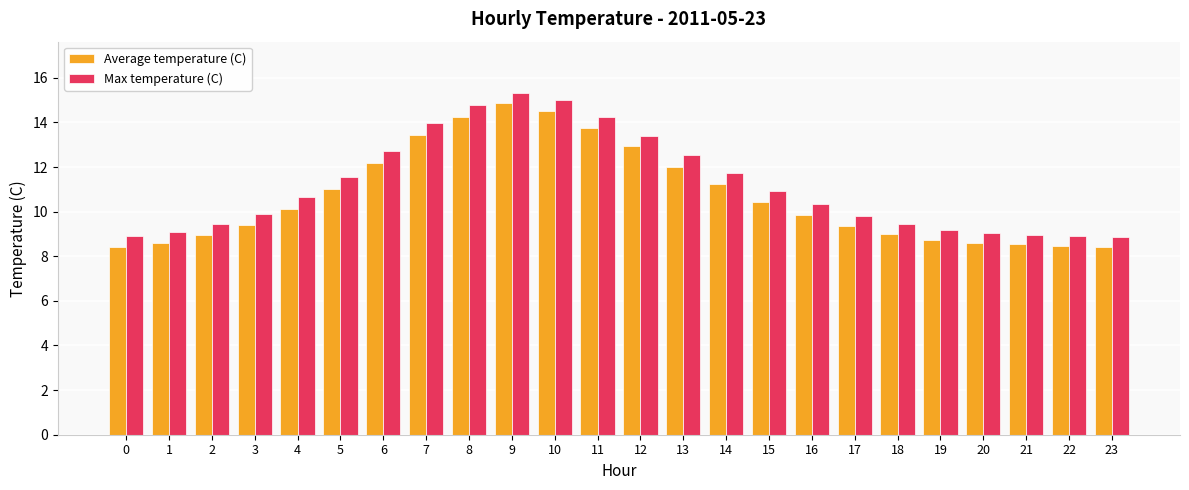

What is the average value of the Max temperature (C) series?

11.2